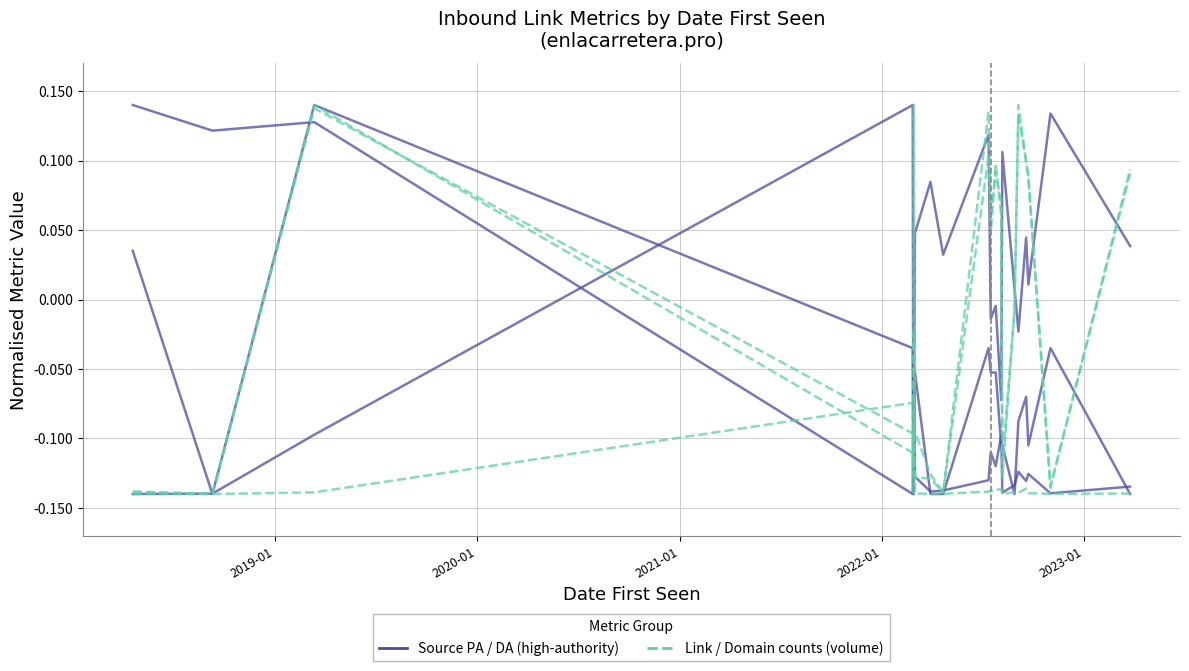

How many lines are shown in the chart?

2